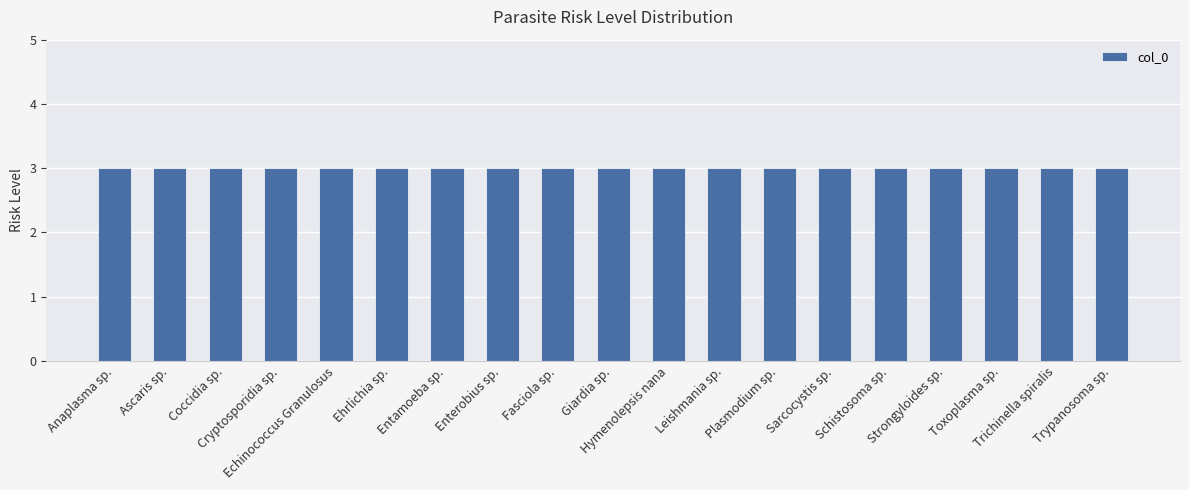

Which series has the widest spread of values?

col_0